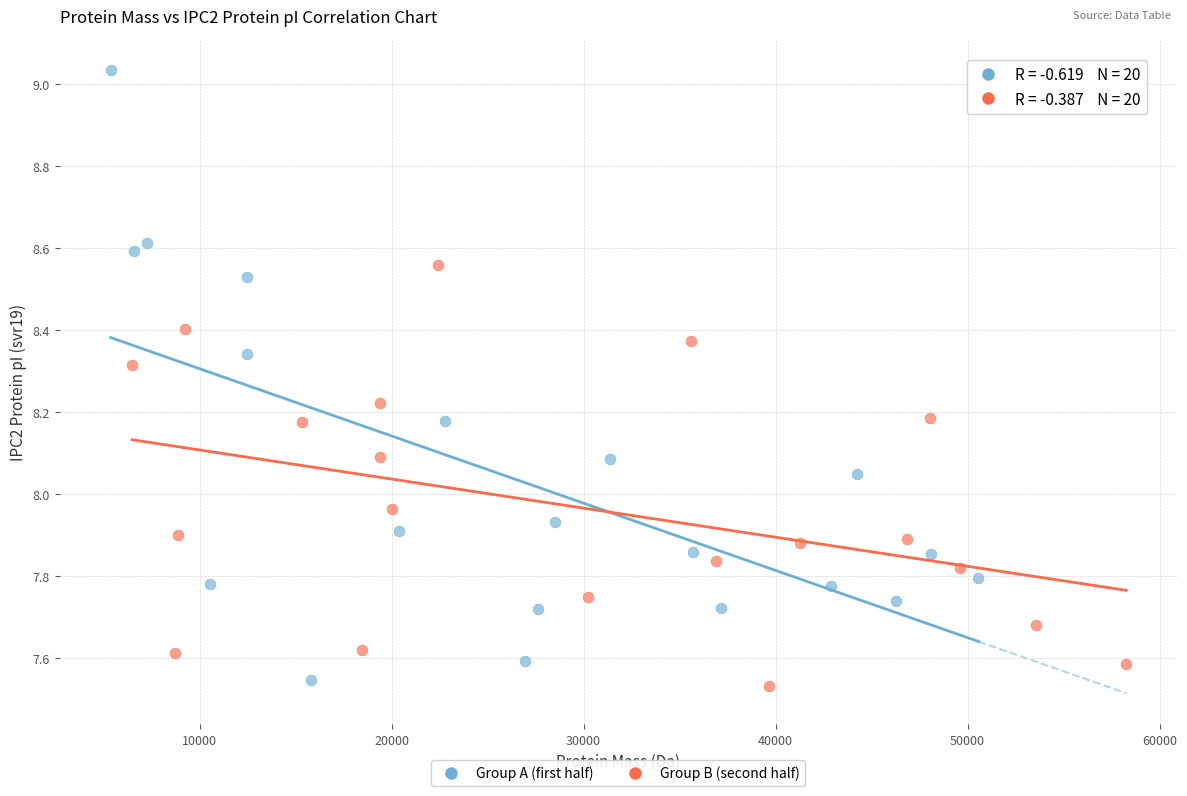

Which series has the widest spread of Y values?

Group A (first half)